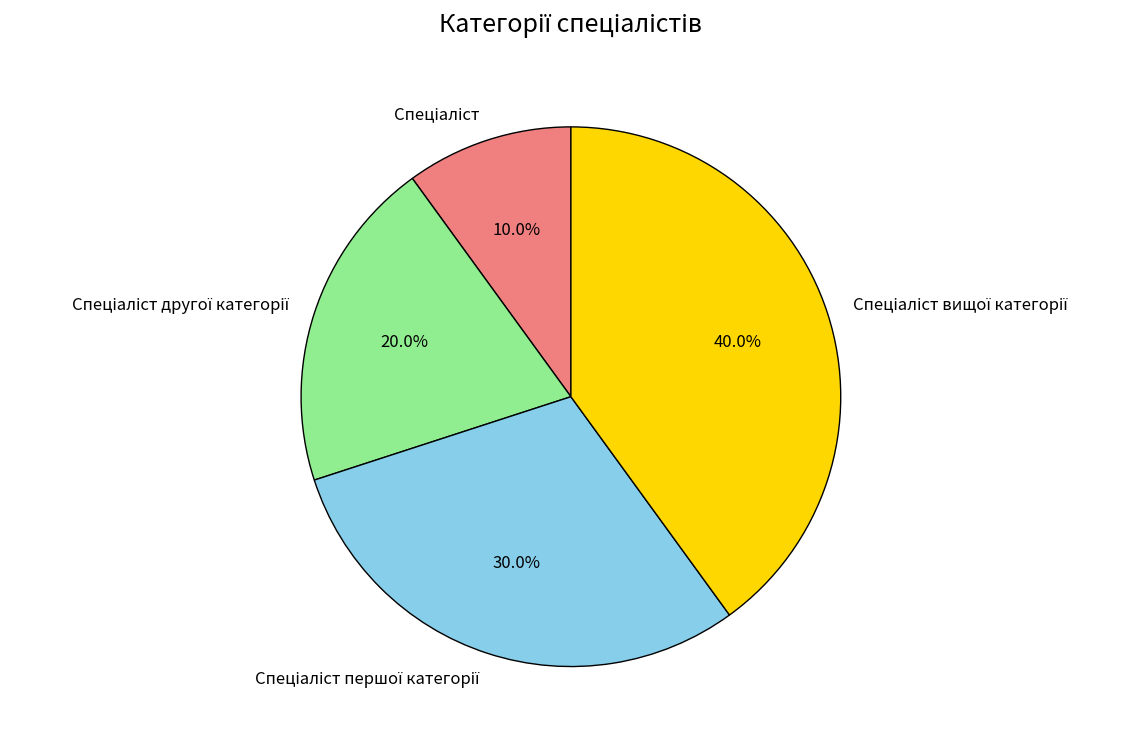

Is there any slice that represents more than half of the pie?

No